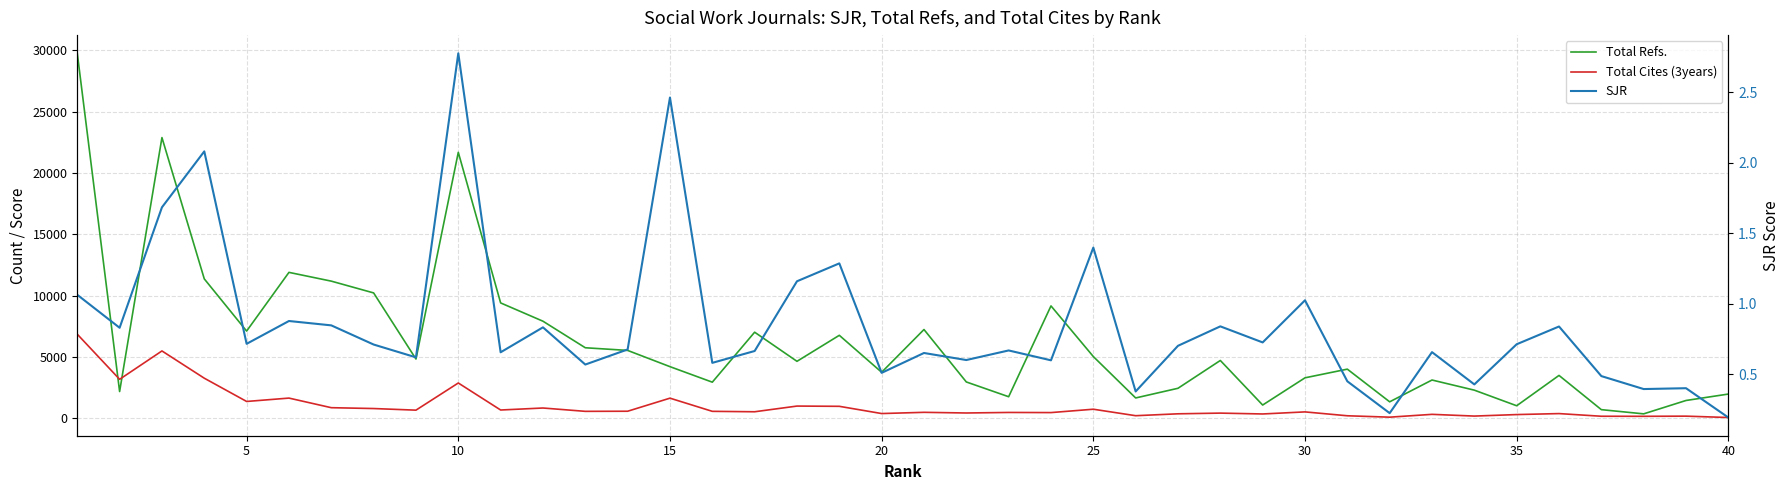

How many interior local peaks does the Total Refs. series have?

11